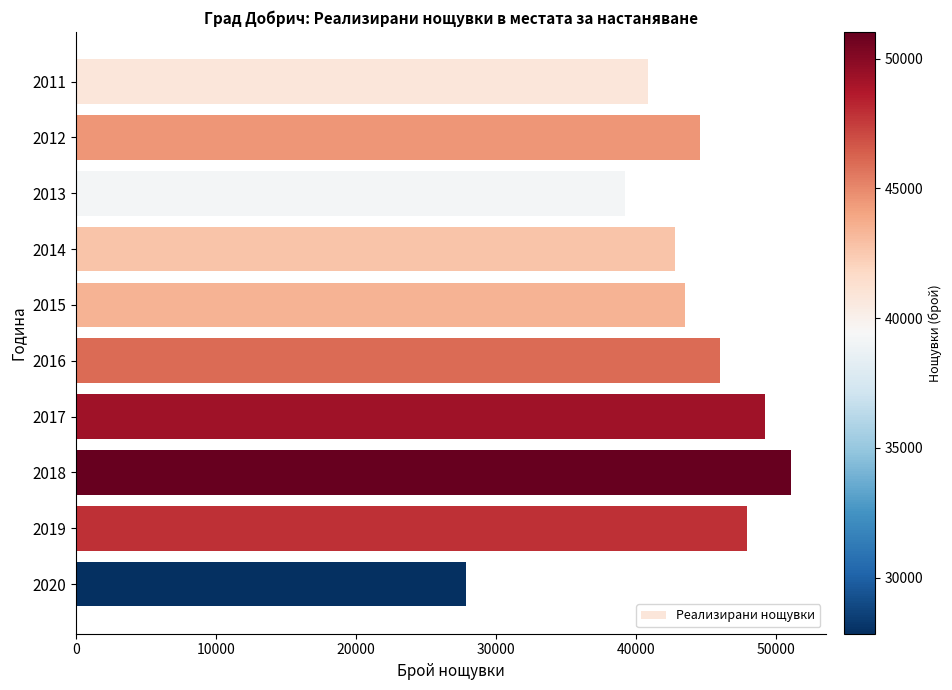

Where is the data nearest to the value 39436?

2013